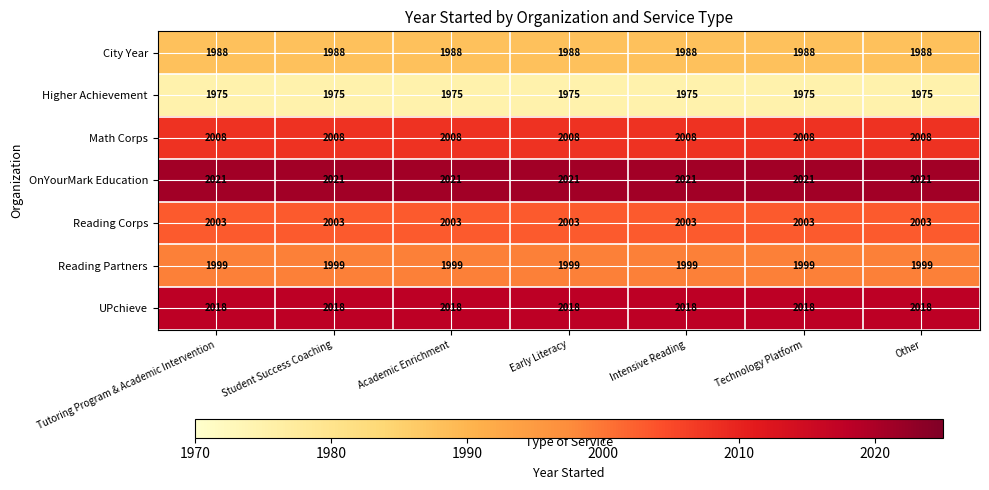

What is the approximate value of Reading Corps at Other?

2003